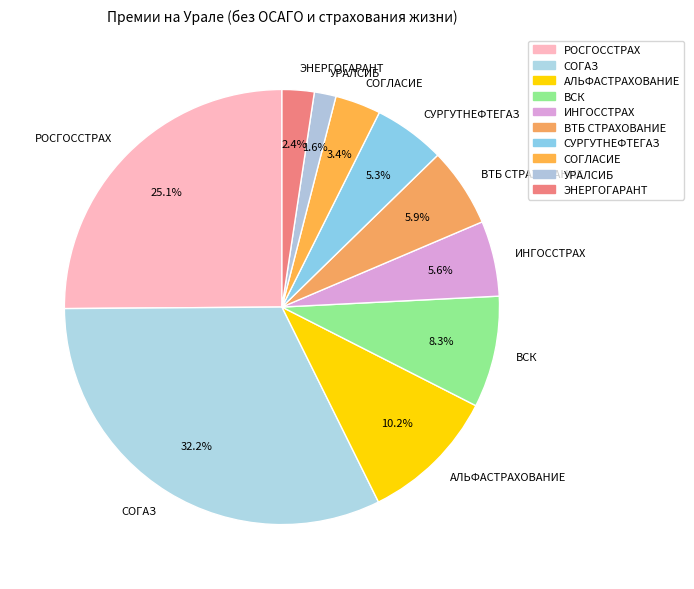

How many slices are in this pie chart?

10